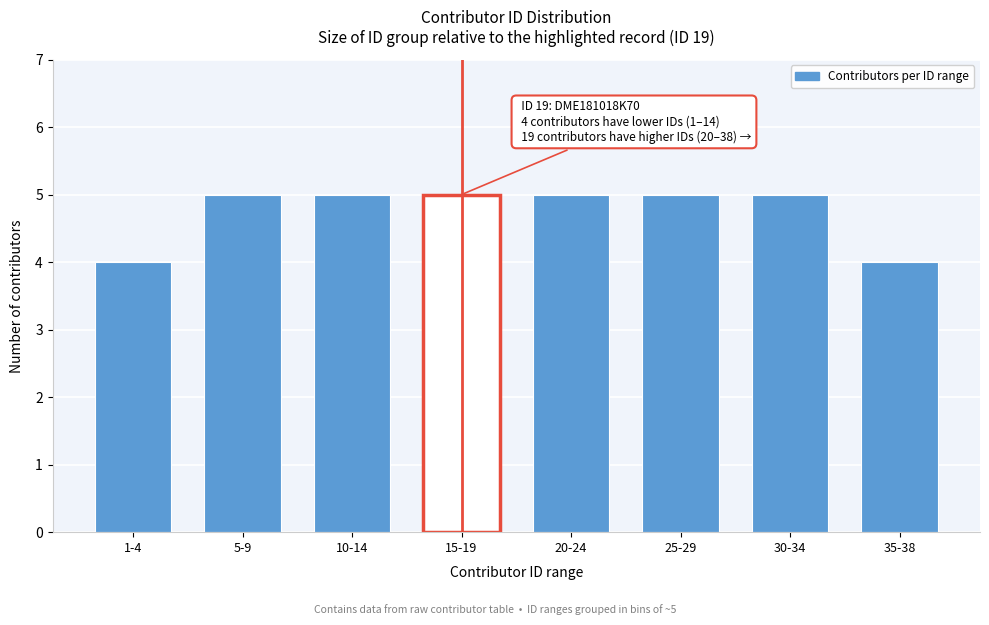

Reading left to right, extract all data points from this chart.

1-4=4	5-9=5	10-14=5	15-19=5	20-24=5	25-29=5	30-34=5	35-38=4